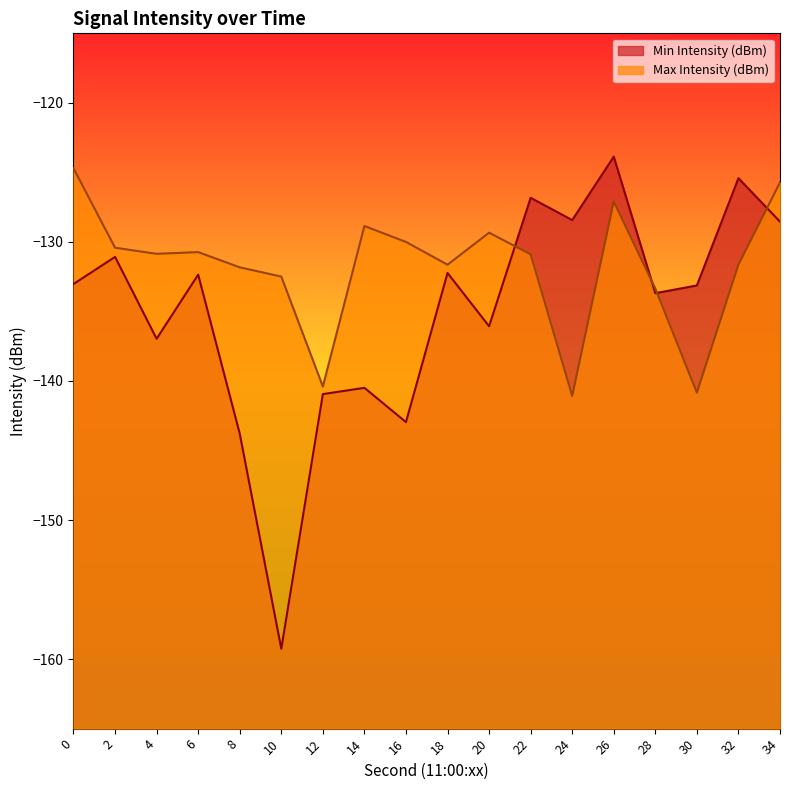

How many series are shown in this chart?

2